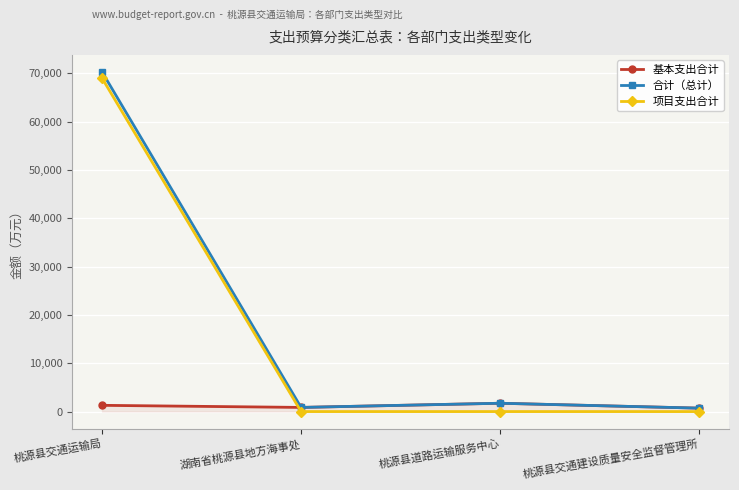

What are all the series names shown in the legend?

基本支出合计, 合计（总计）, 项目支出合计